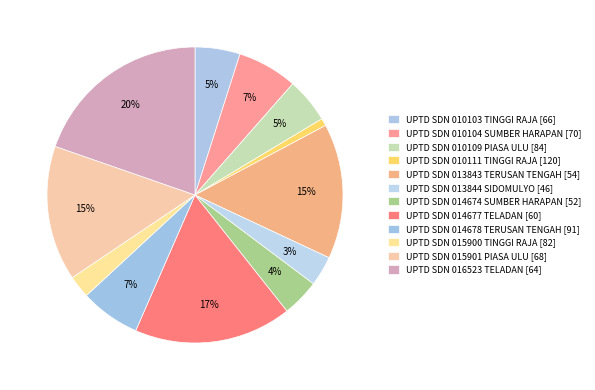

Approximately how many times larger is the value at UPTD SDN 013844 SIDOMULYO compared to UPTD SDN 010103 TINGGI RAJA?

0.7